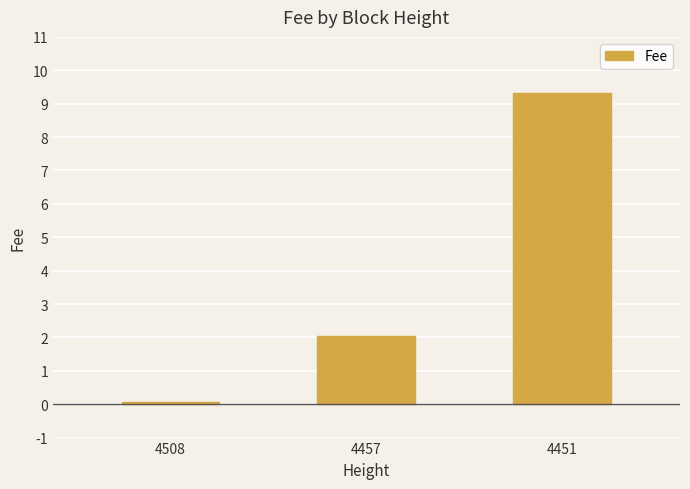

What is the change in value from 4457 to 4451?

+7.3